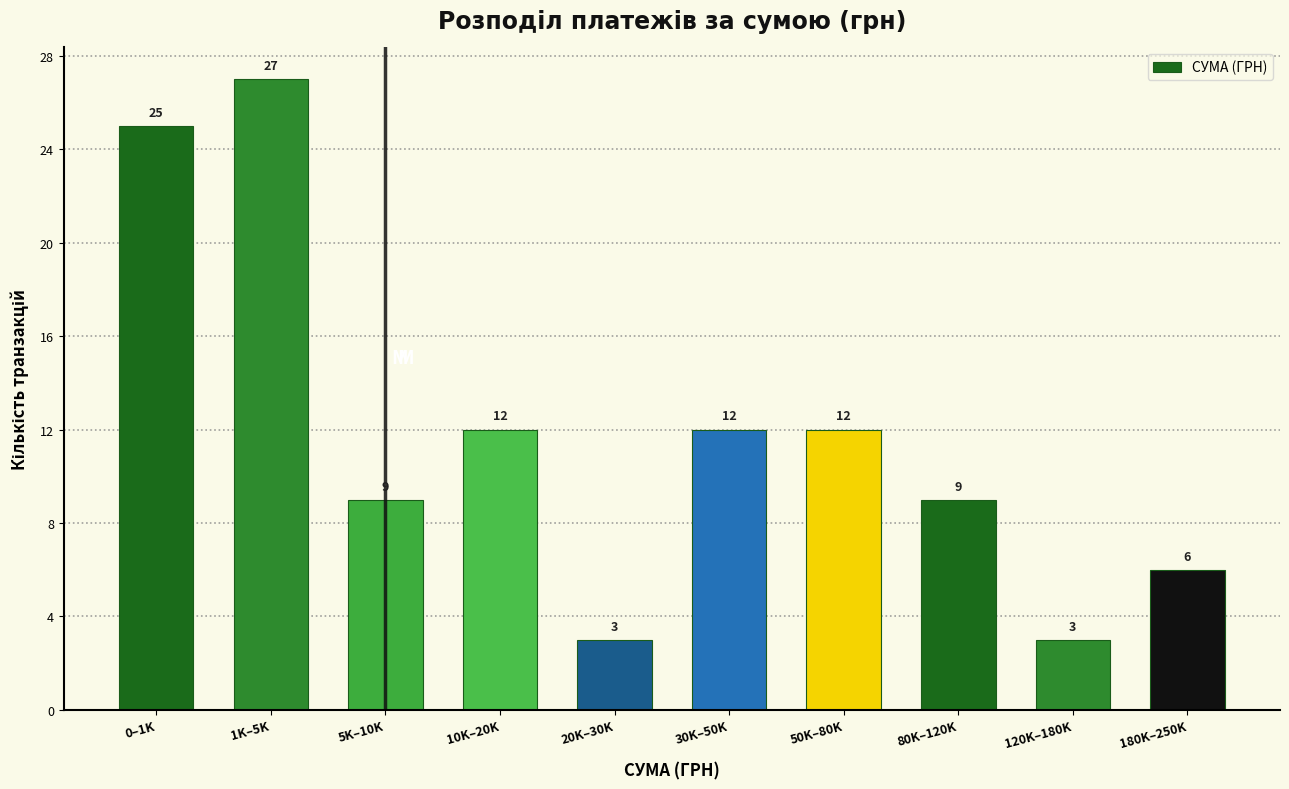

Reading left to right, list all the values displayed in this chart.

0–1K=25	1K–5K=27	5K–10K=9	10K–20K=12	20K–30K=3	30K–50K=12	50K–80K=12	80K–120K=9	120K–180K=3	180K–250K=6